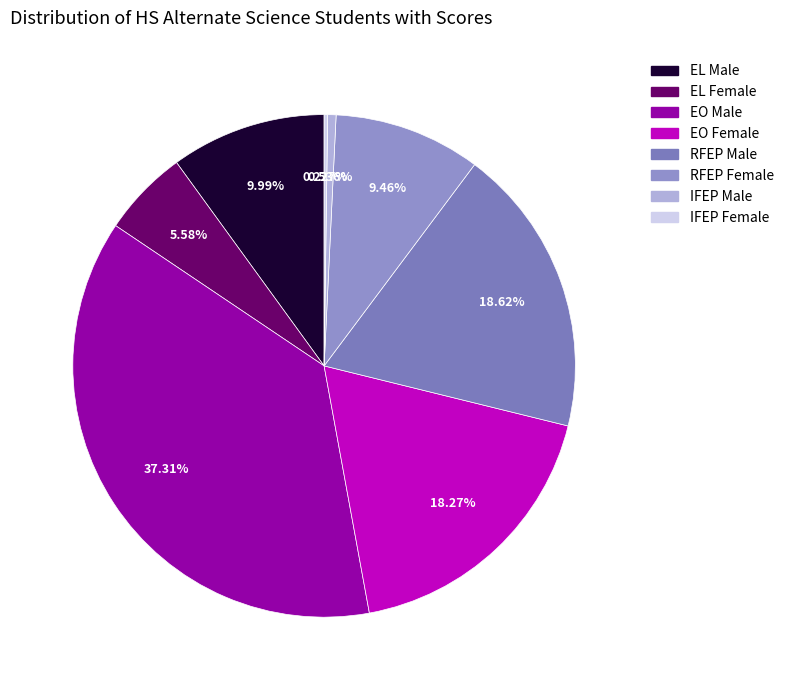

Do RFEP Female and IFEP Female together represent more than half of the pie?

No